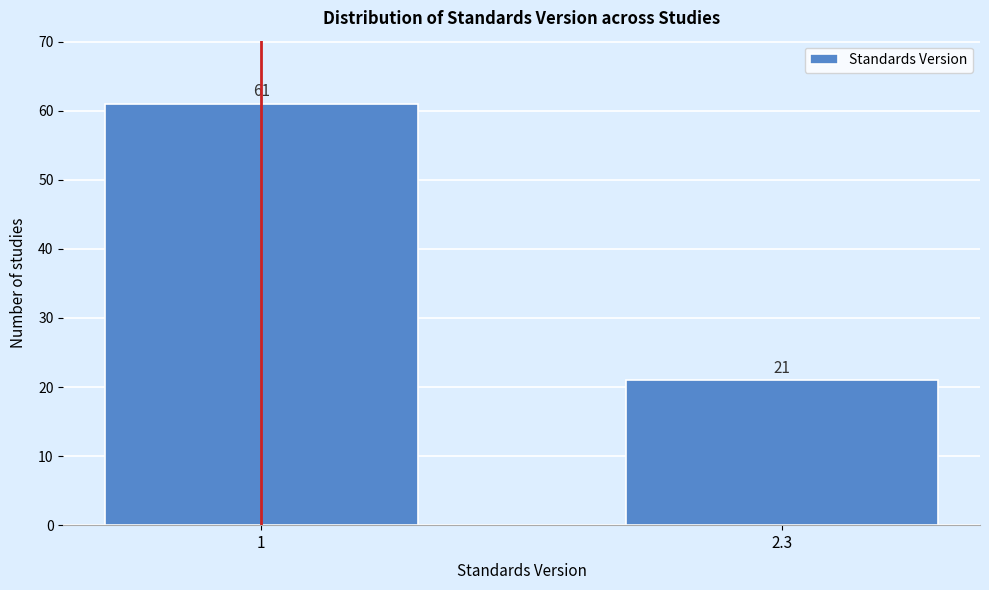

Reading right to left, what are all the values shown in this chart?

21	61